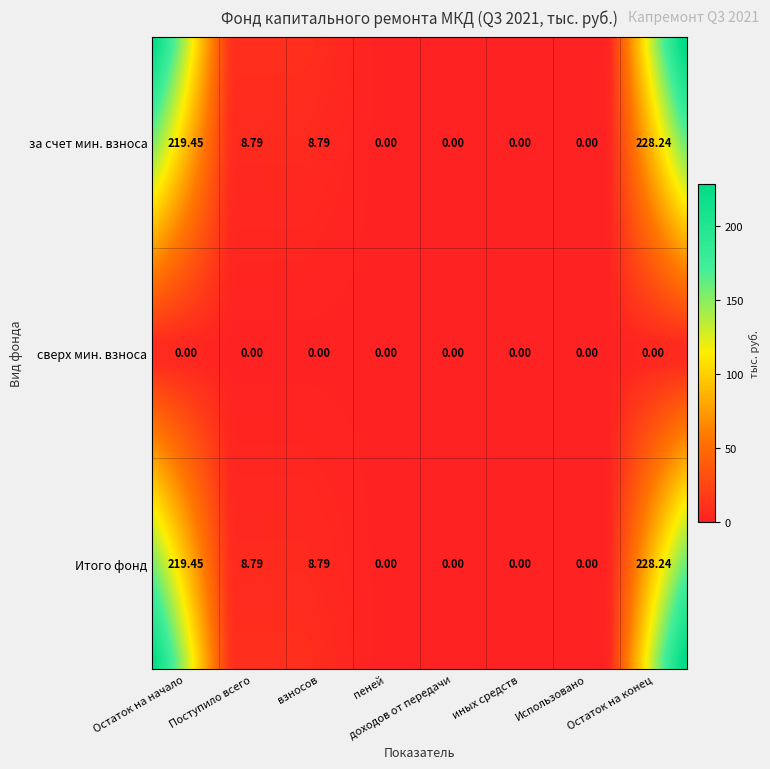

Which series has the largest total across all categories?

за счет минимального взноса